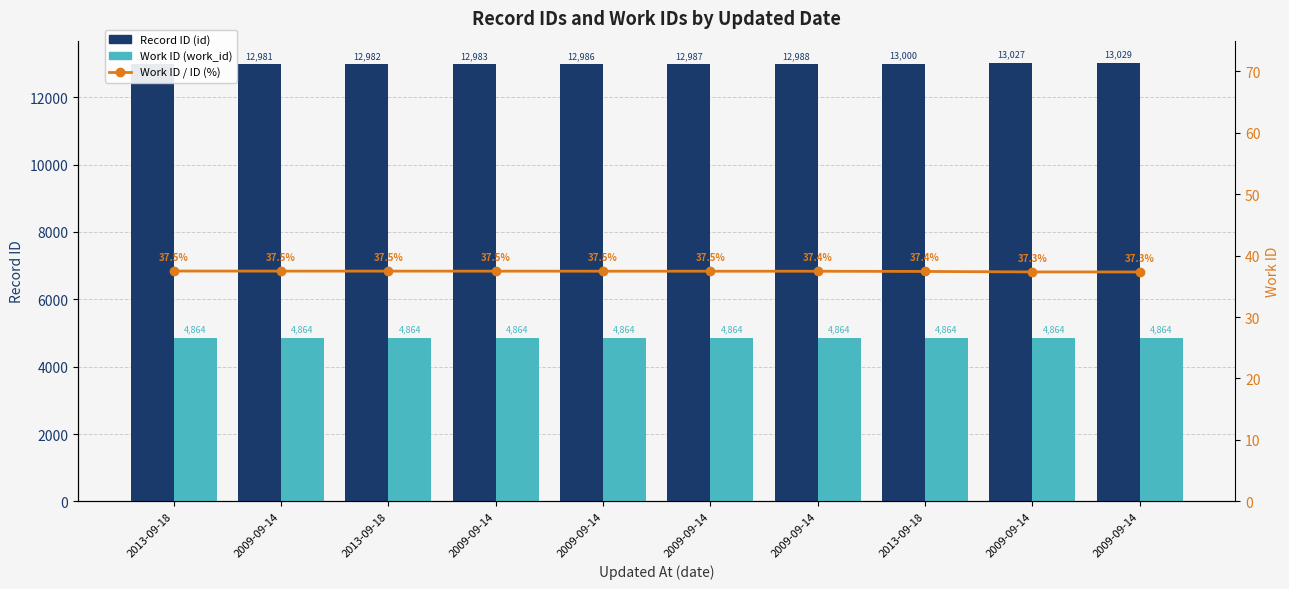

What is the average value of the Record ID (id) series?

12994.0